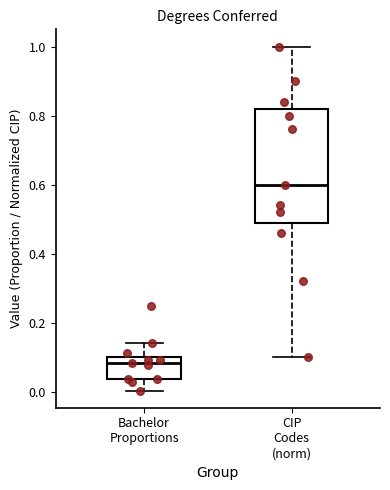

Comparing the boxes themselves (not the whiskers), which one is the tallest?

CIP Codes (norm)